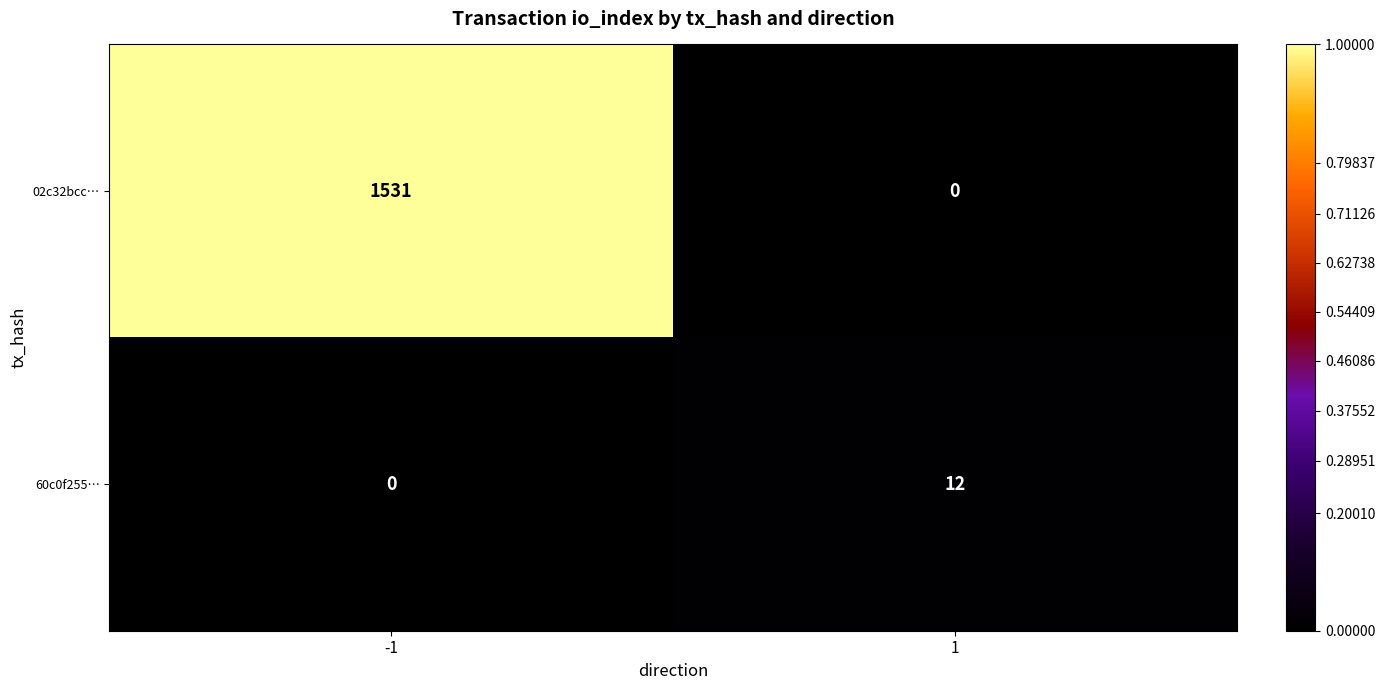

Reading left to right, transcribe all the data shown in this chart.

02c32bcc…: -1=1531	1=0
60c0f255…: -1=0	1=12